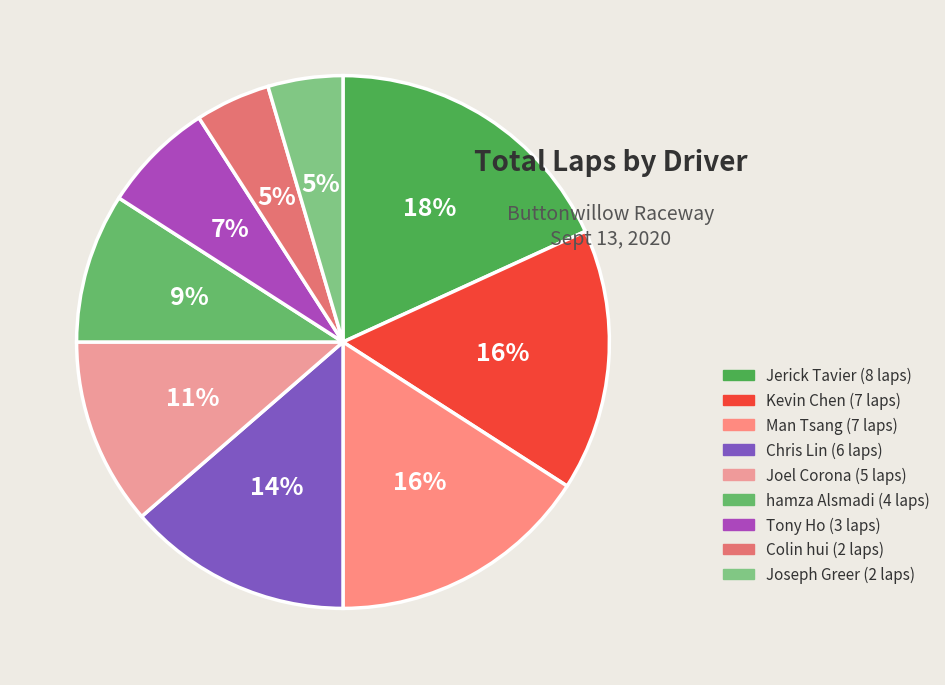

Between Tony Ho and Colin hui, which is larger?

Tony Ho